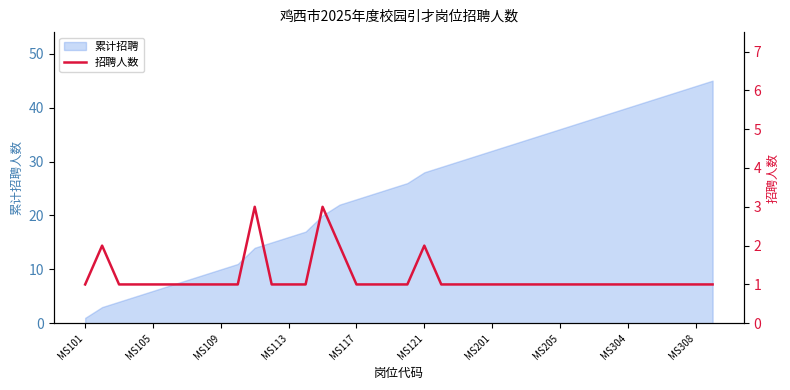

What is the sum of the values at 11 and 30?

2